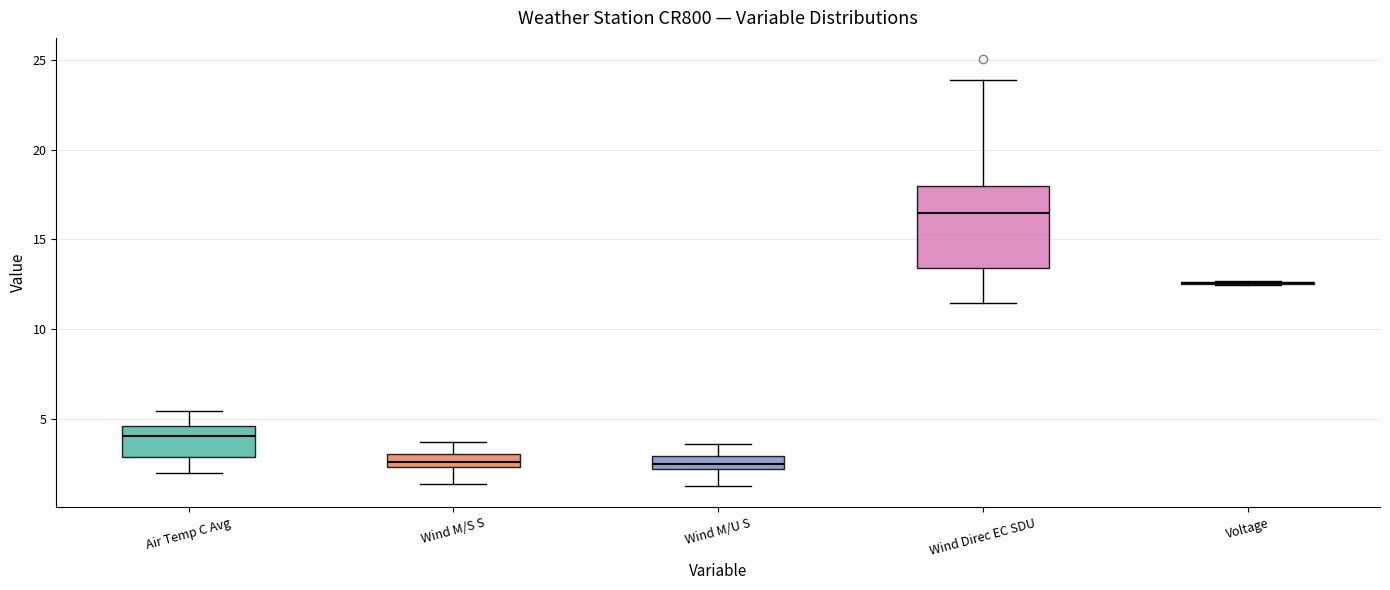

Where does the median line of the box for Wind M/U S sit on the y-axis? The values are not printed on the chart, so give them approximately, as read against the axis.

2.5